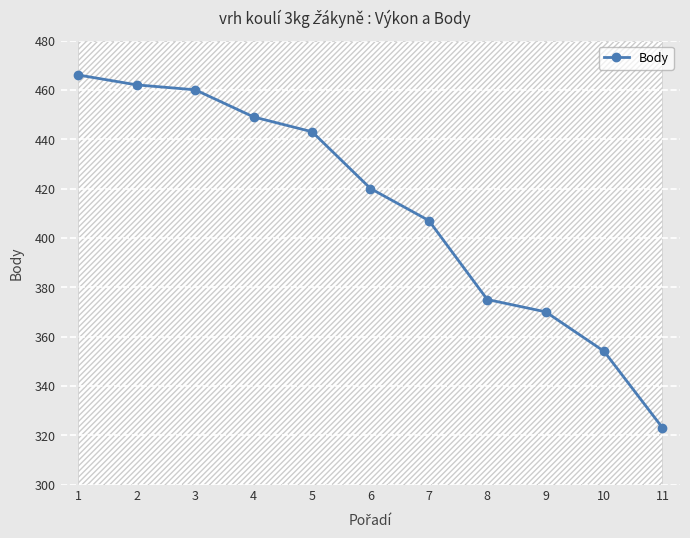

The chart shows a value of 782 at 4. True or false?

False